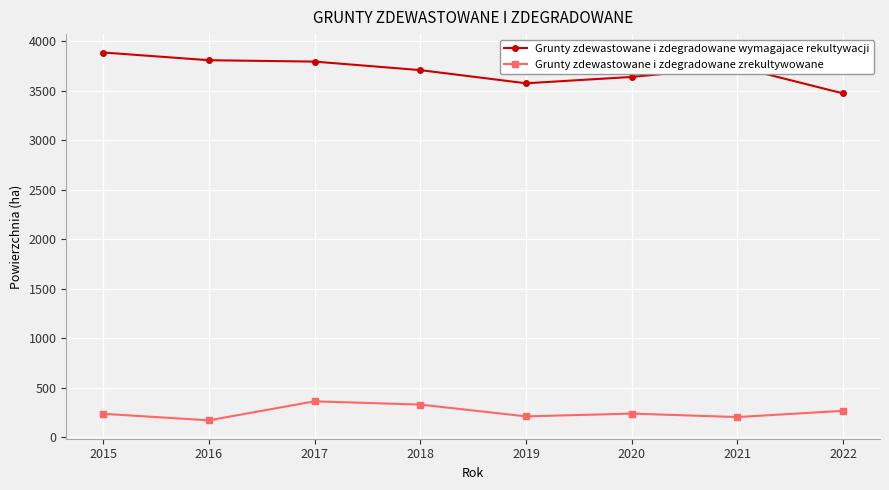

True or false: Grunty zdewastowane i zdegradowane wymagajace rekultywacji and Grunty zdewastowane i zdegradowane zrekultywowane cross at least once.

False